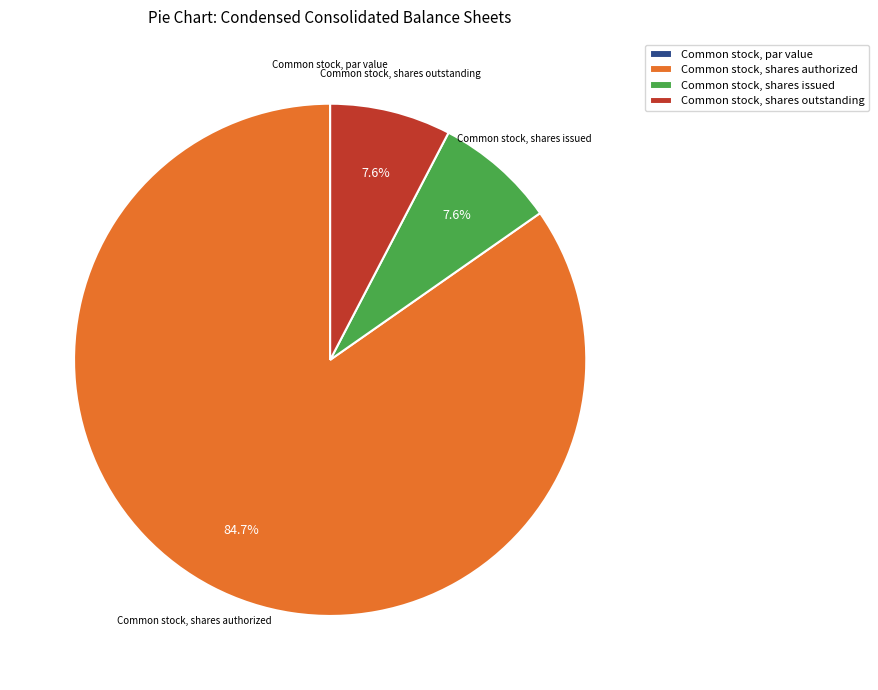

What percentage do Common stock, shares authorized and Common stock, shares outstanding together represent?

92.4%